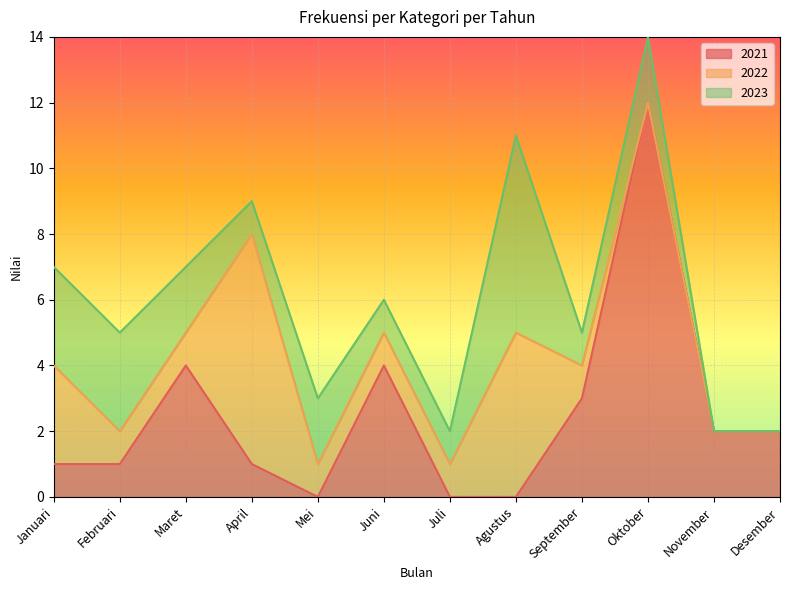

What is the difference between the 2023 values at Agustus and Januari?

3